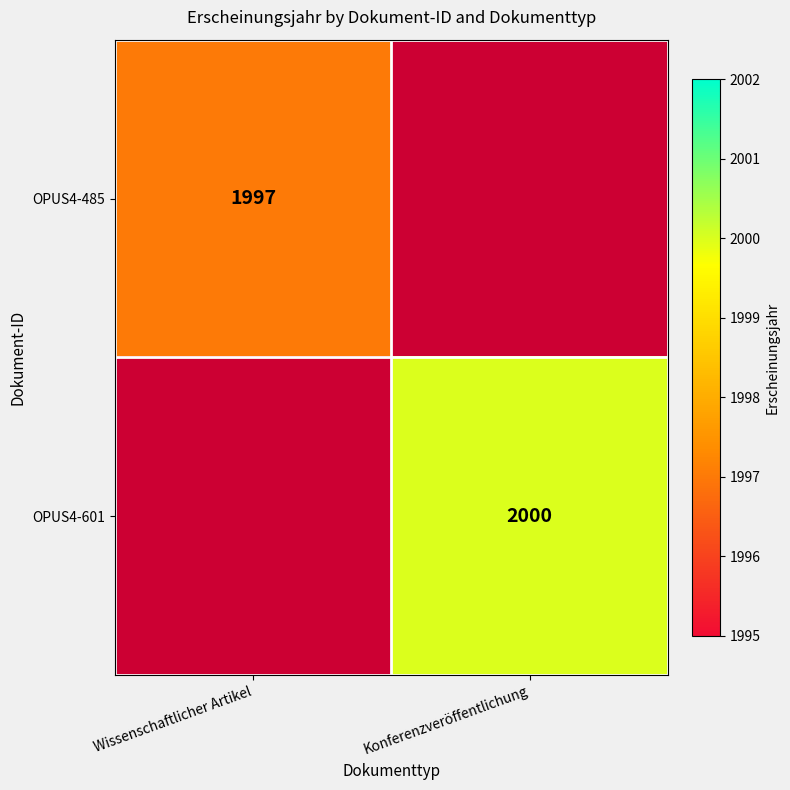

True or false: OPUS4-485 has a value of 1997 at Wissenschaftlicher Artikel.

True